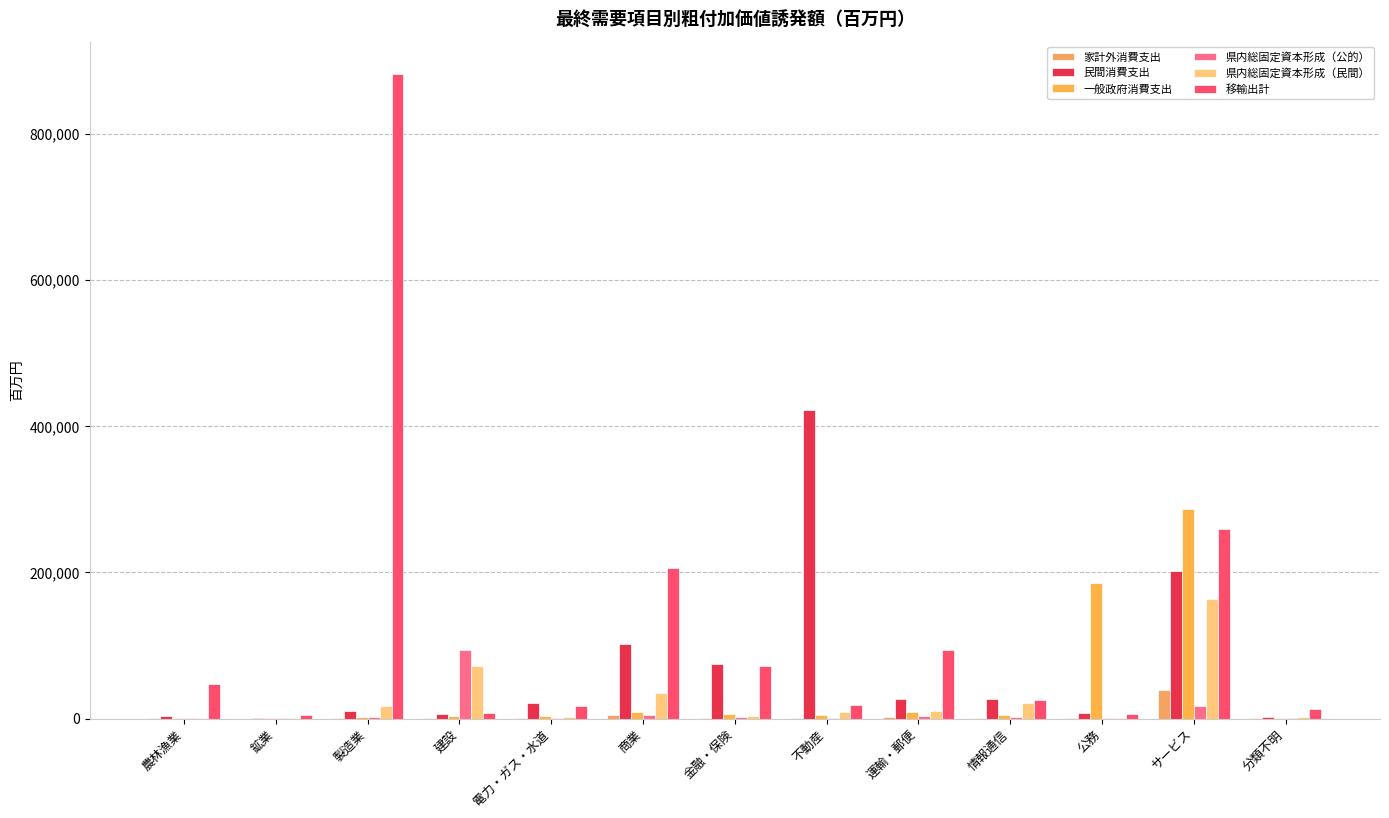

What is the value of the 民間消費支出 bar at the 11th from the left?

7854.8